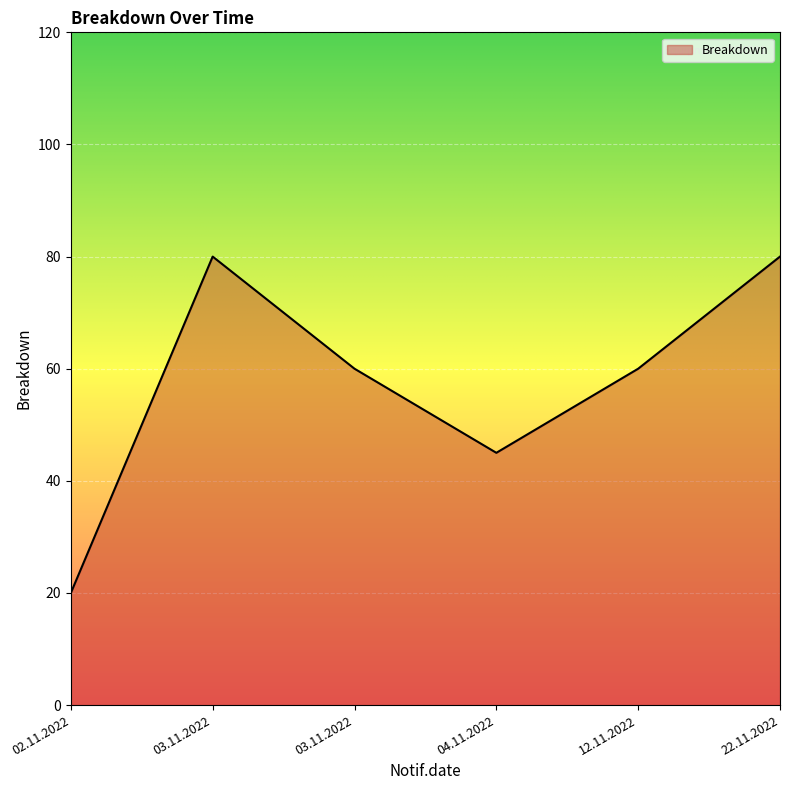

What is the greatest value displayed?

80